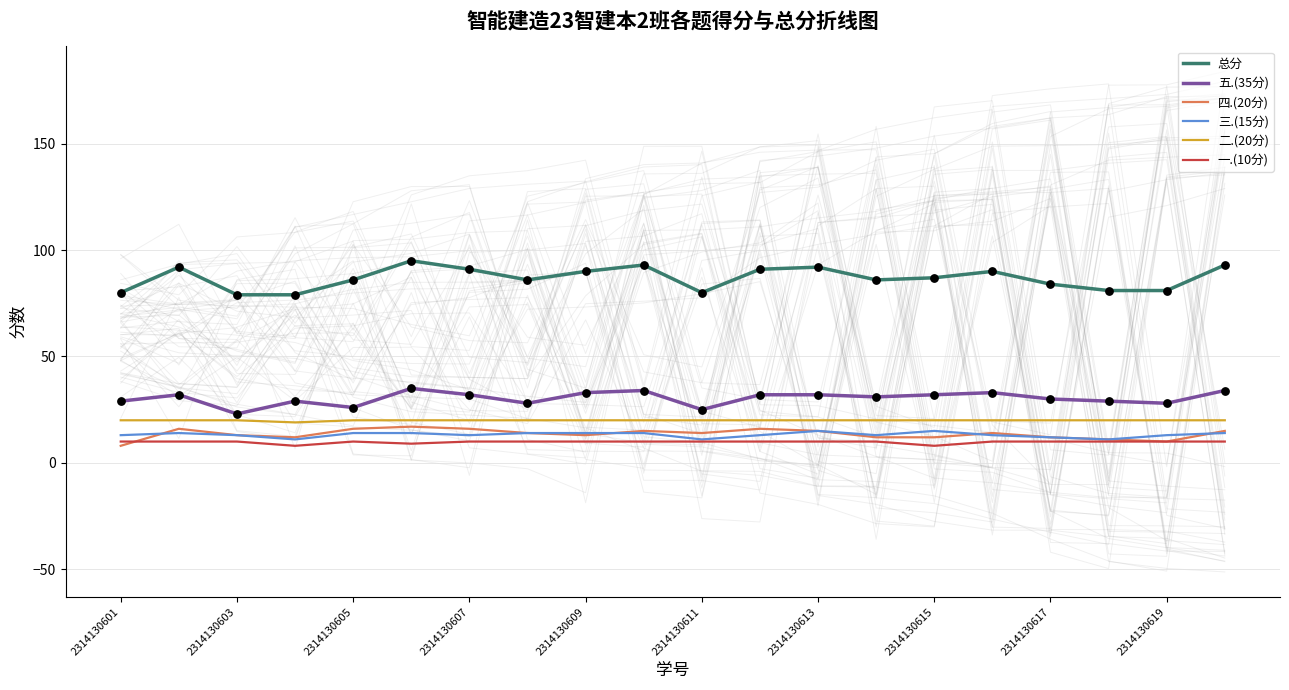

At how many categories does at least one series exceed 59?

20